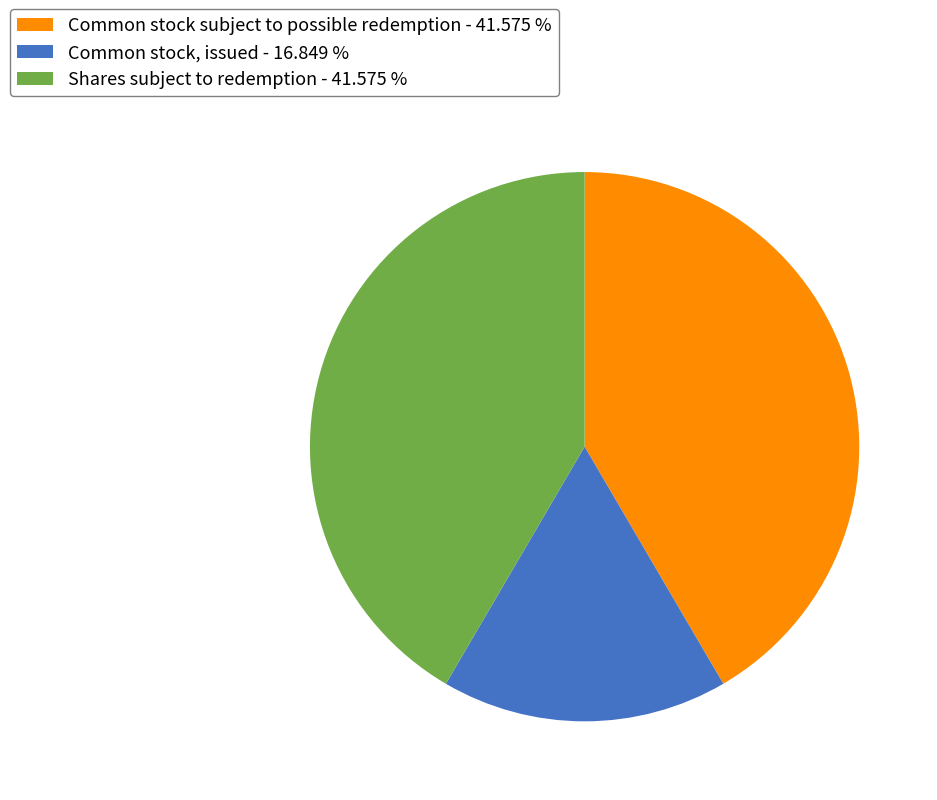

What is the ratio of the value at Common stock, issued - 16.849 % to the value at Common stock subject to possible redemption - 41.575 %?

0.4